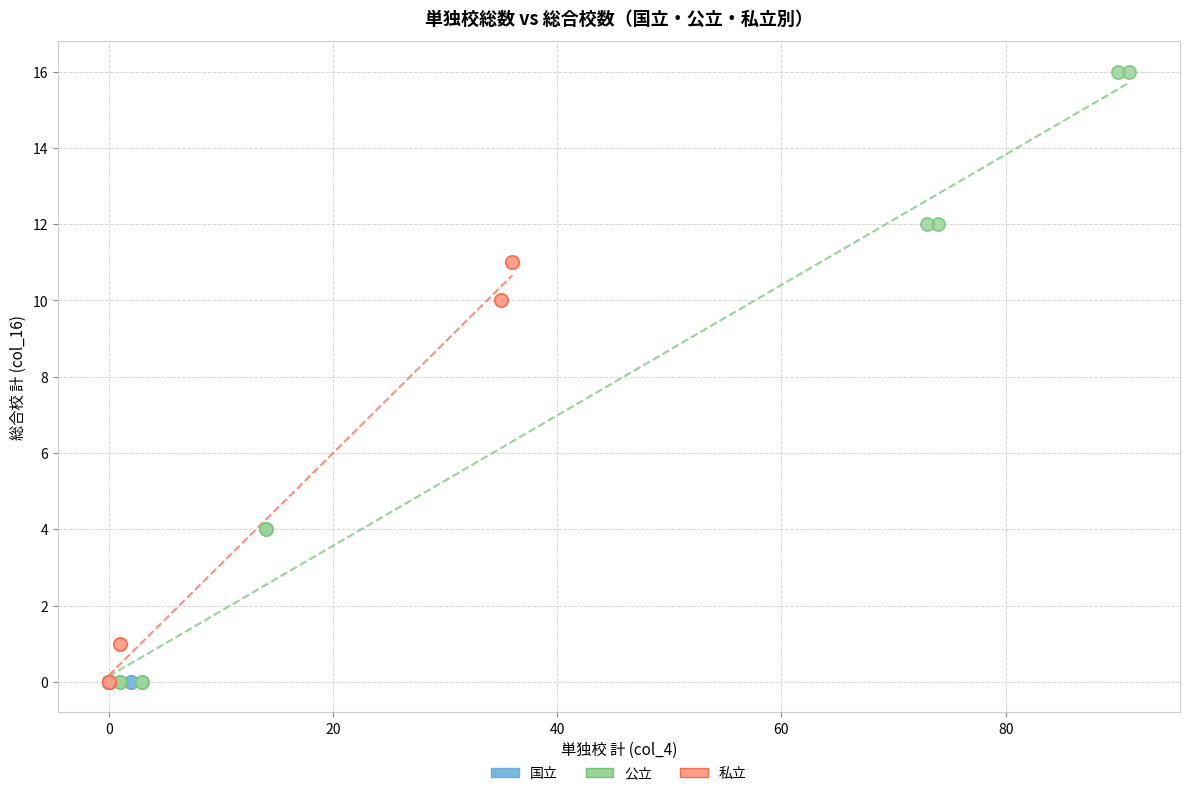

What are all the series names shown in the legend?

国立, 公立, 私立